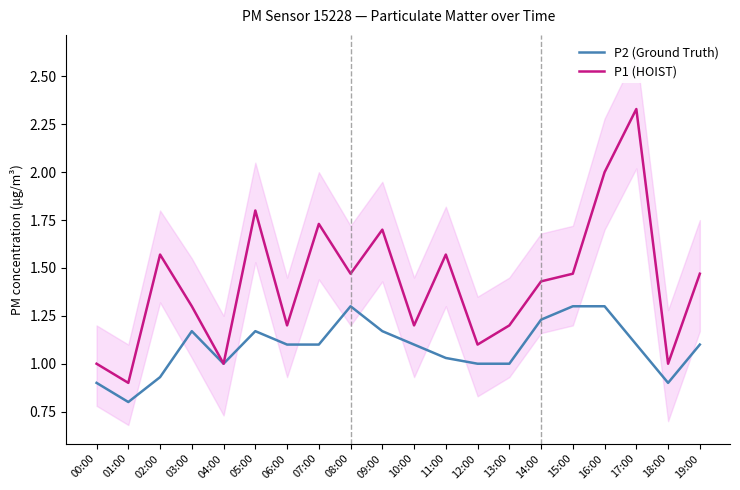

At which label does P1 (HOIST) first exceed 1?

02:00